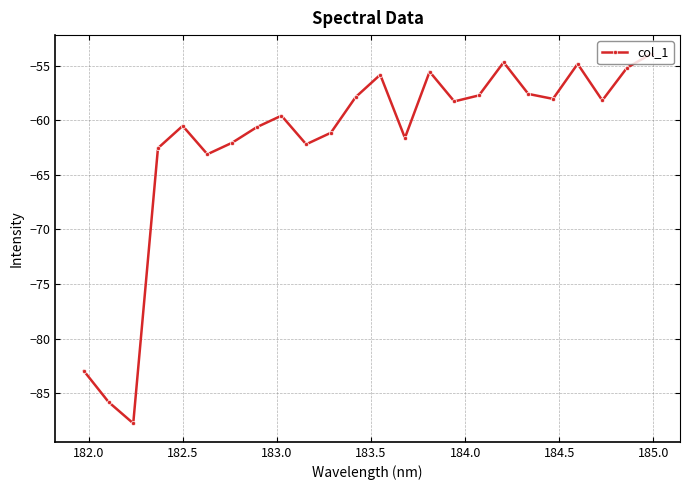

What is the greatest value displayed?

-53.9